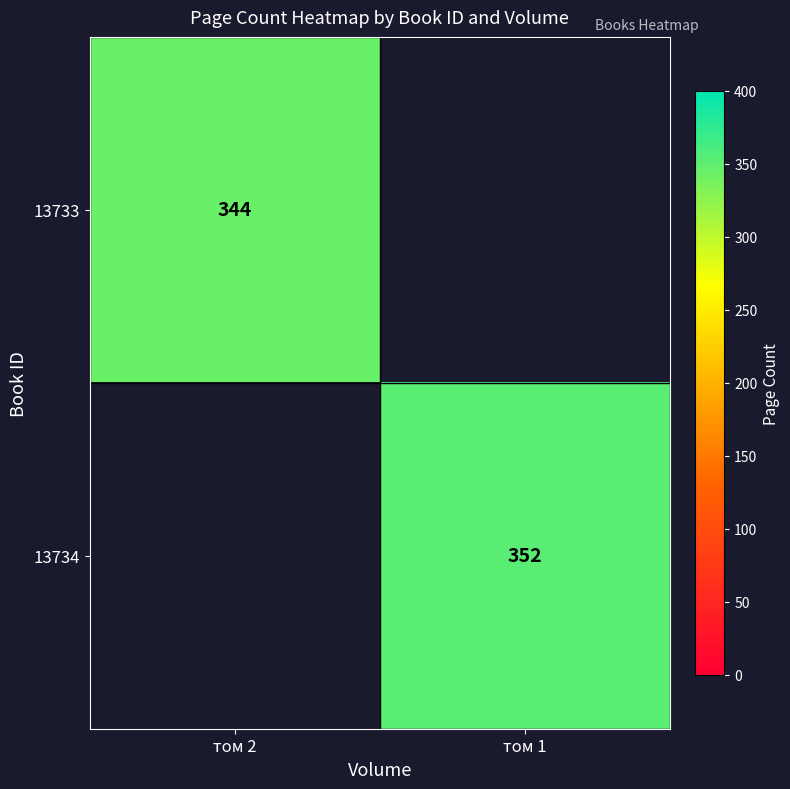

Is it true that 13733 equals 600 at том 2?

False